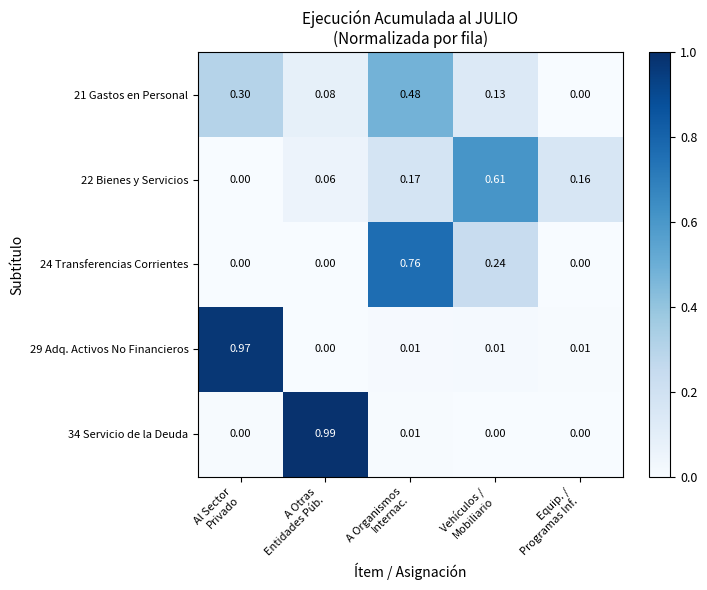

How many values in 22 Bienes y Servicios are above zero?

4